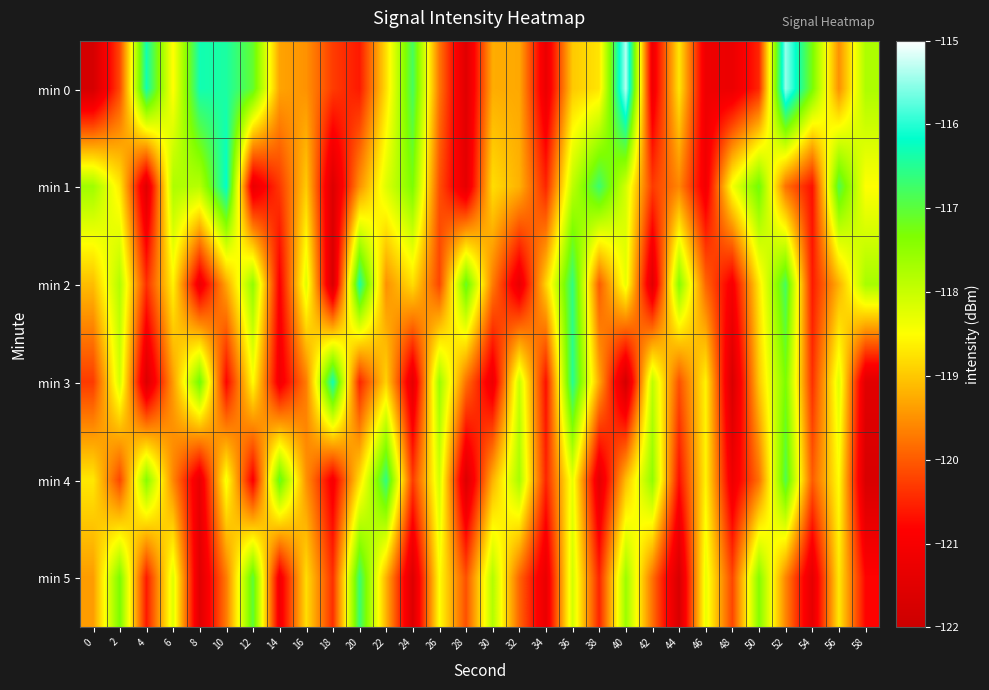

What is the spread (max minus min) of values at 16?

1.5